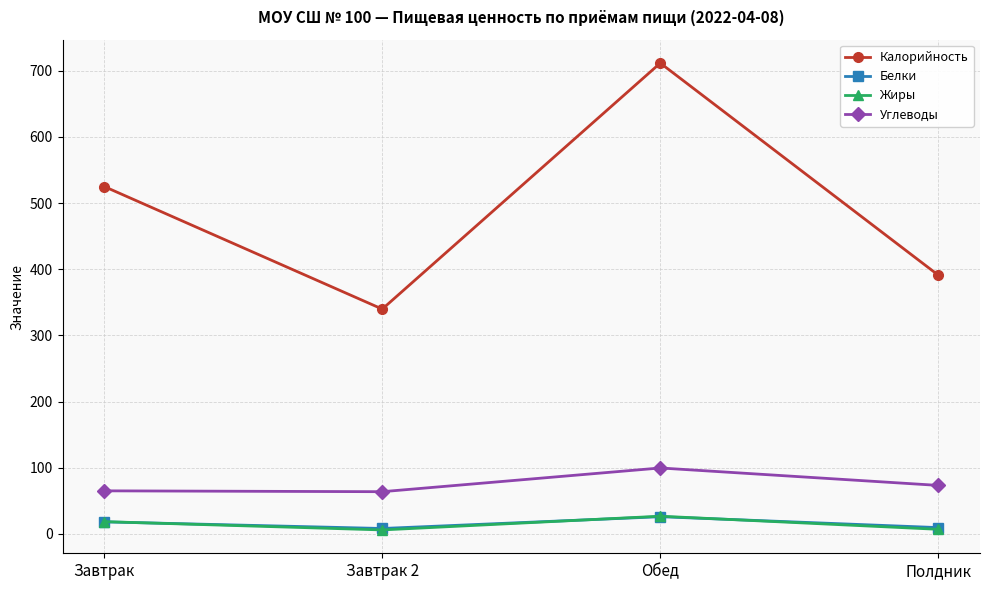

What are all the series names shown in the legend?

Калорийность, Белки, Жиры, Углеводы